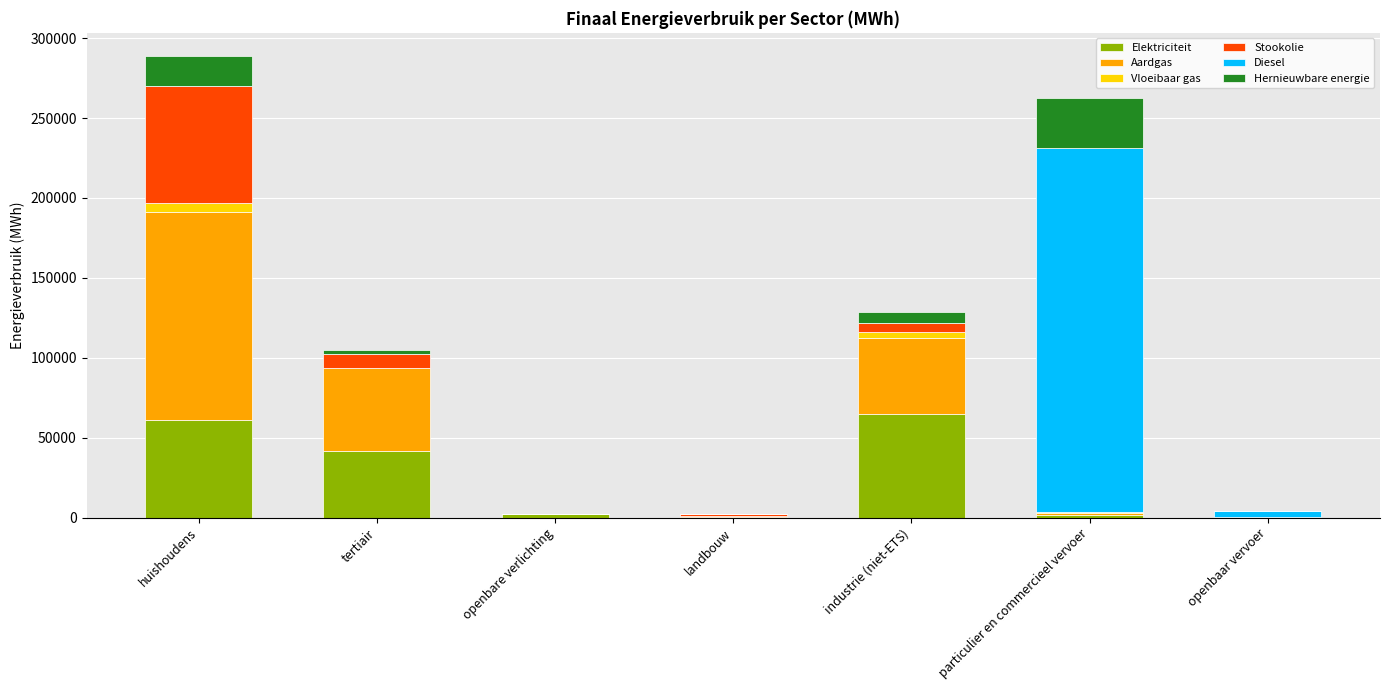

What is the highest value of the Elektriciteit series?

65048.6